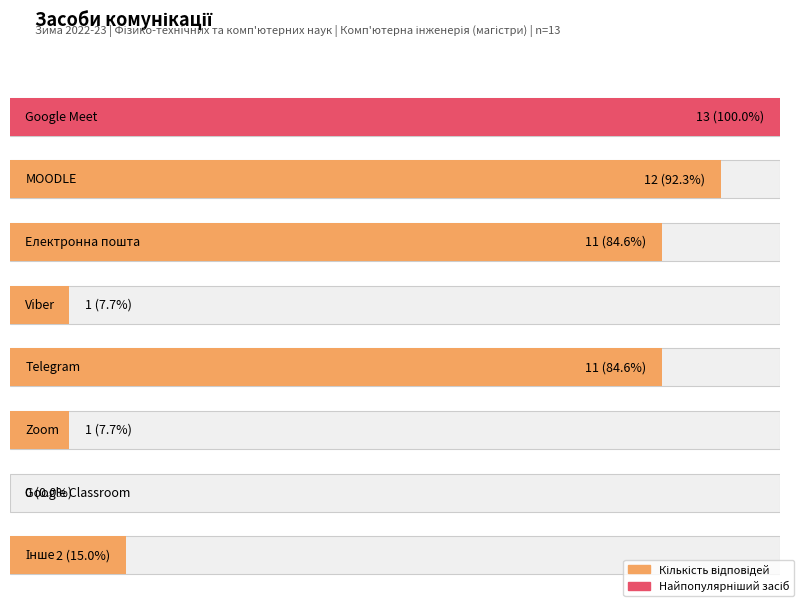

How many categories are shown in the chart?

8